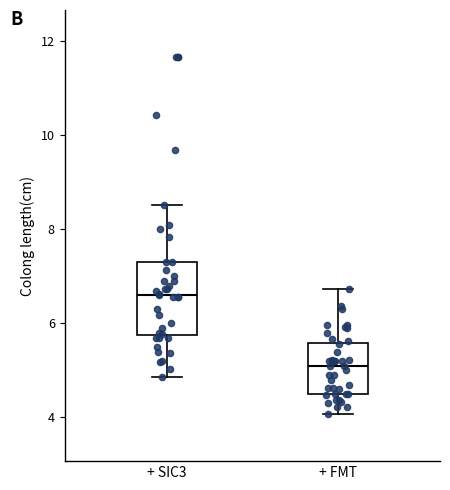

Reading left to right, read every box against the y-axis: the position of its median line, the range the box covers, and the ends of its whiskers. The values are not printed on the chart, so give them approximately, as read against the axis.

+ SIC3: median 6.6, box 5.8 to 7.4, whiskers 4.8 to 8.6
+ FMT: median 5.2, box 4.6 to 5.6, whiskers 4.0 to 6.8